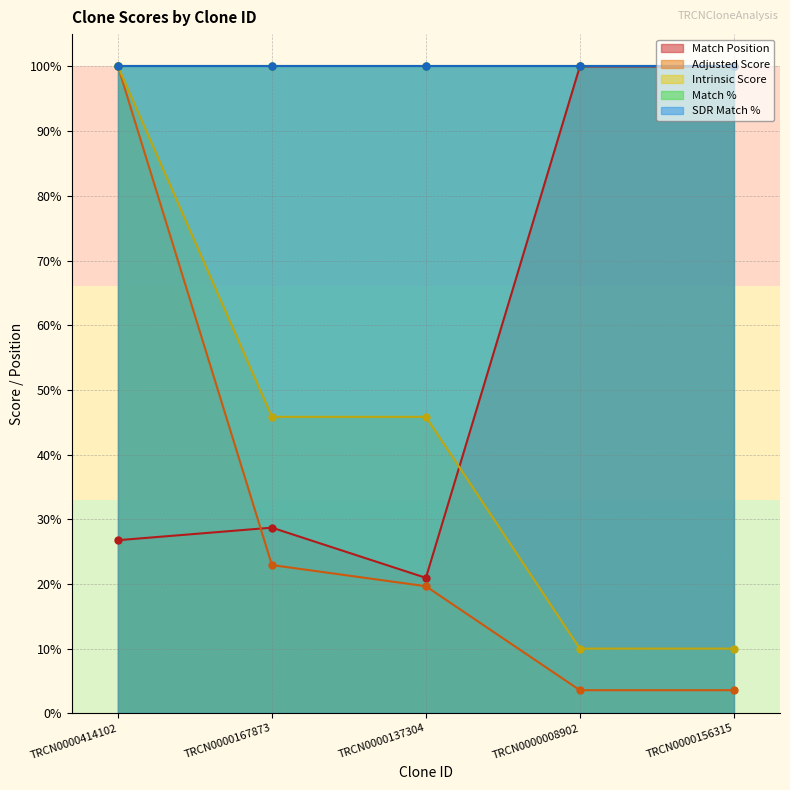

Is it true that Match Position equals 26.8 at TRCN0000414102?

True